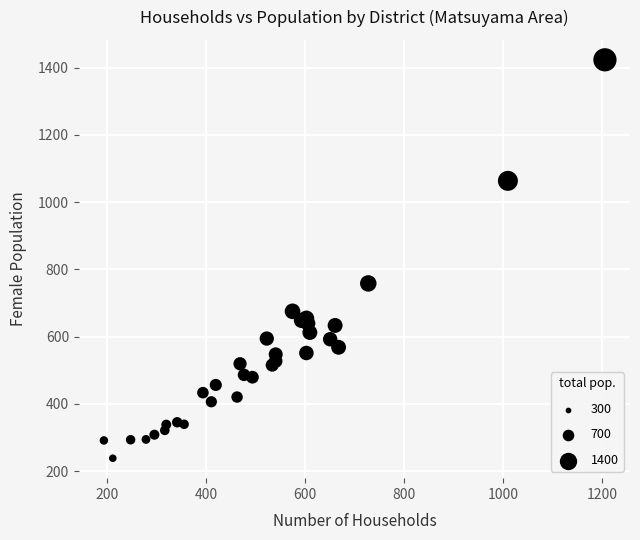

What Y value in the scatter plot is closest to 830?

758